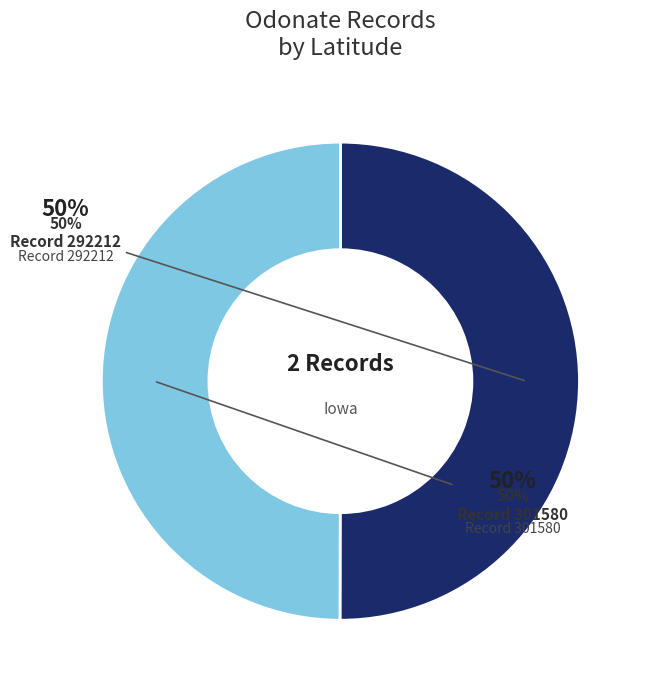

How much of the chart is everything except 301580?

50.0%